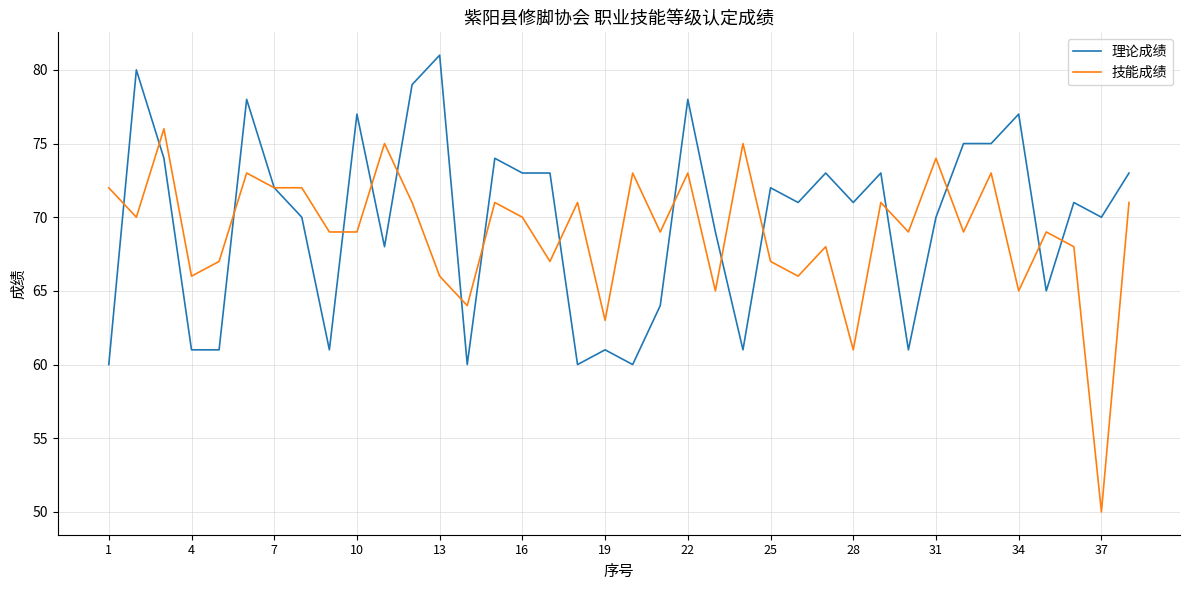

List the series in order of their overall mean, lowest first.

技能成绩, 理论成绩